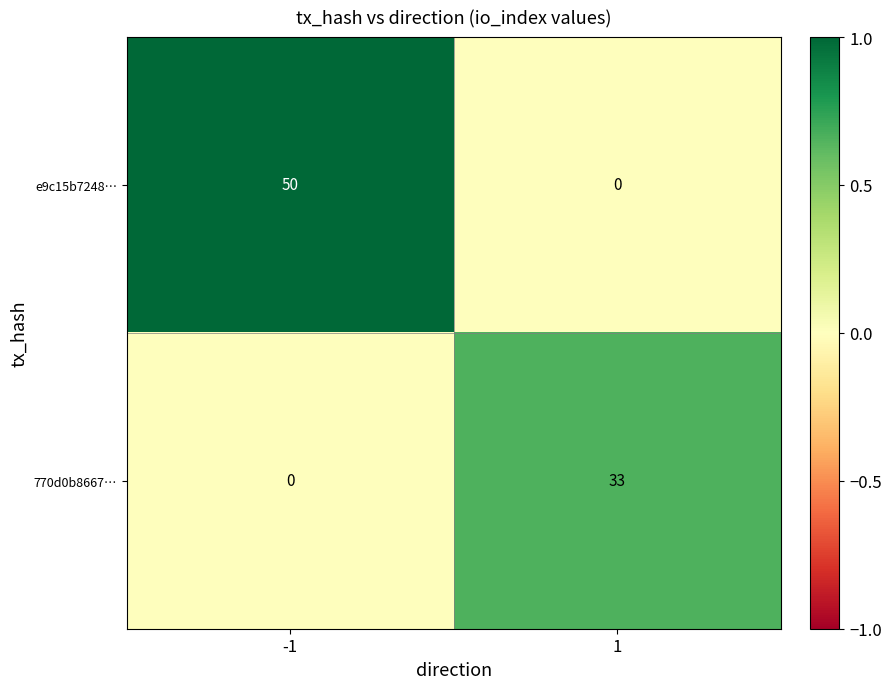

At how many categories does at least one series exceed 0?

2